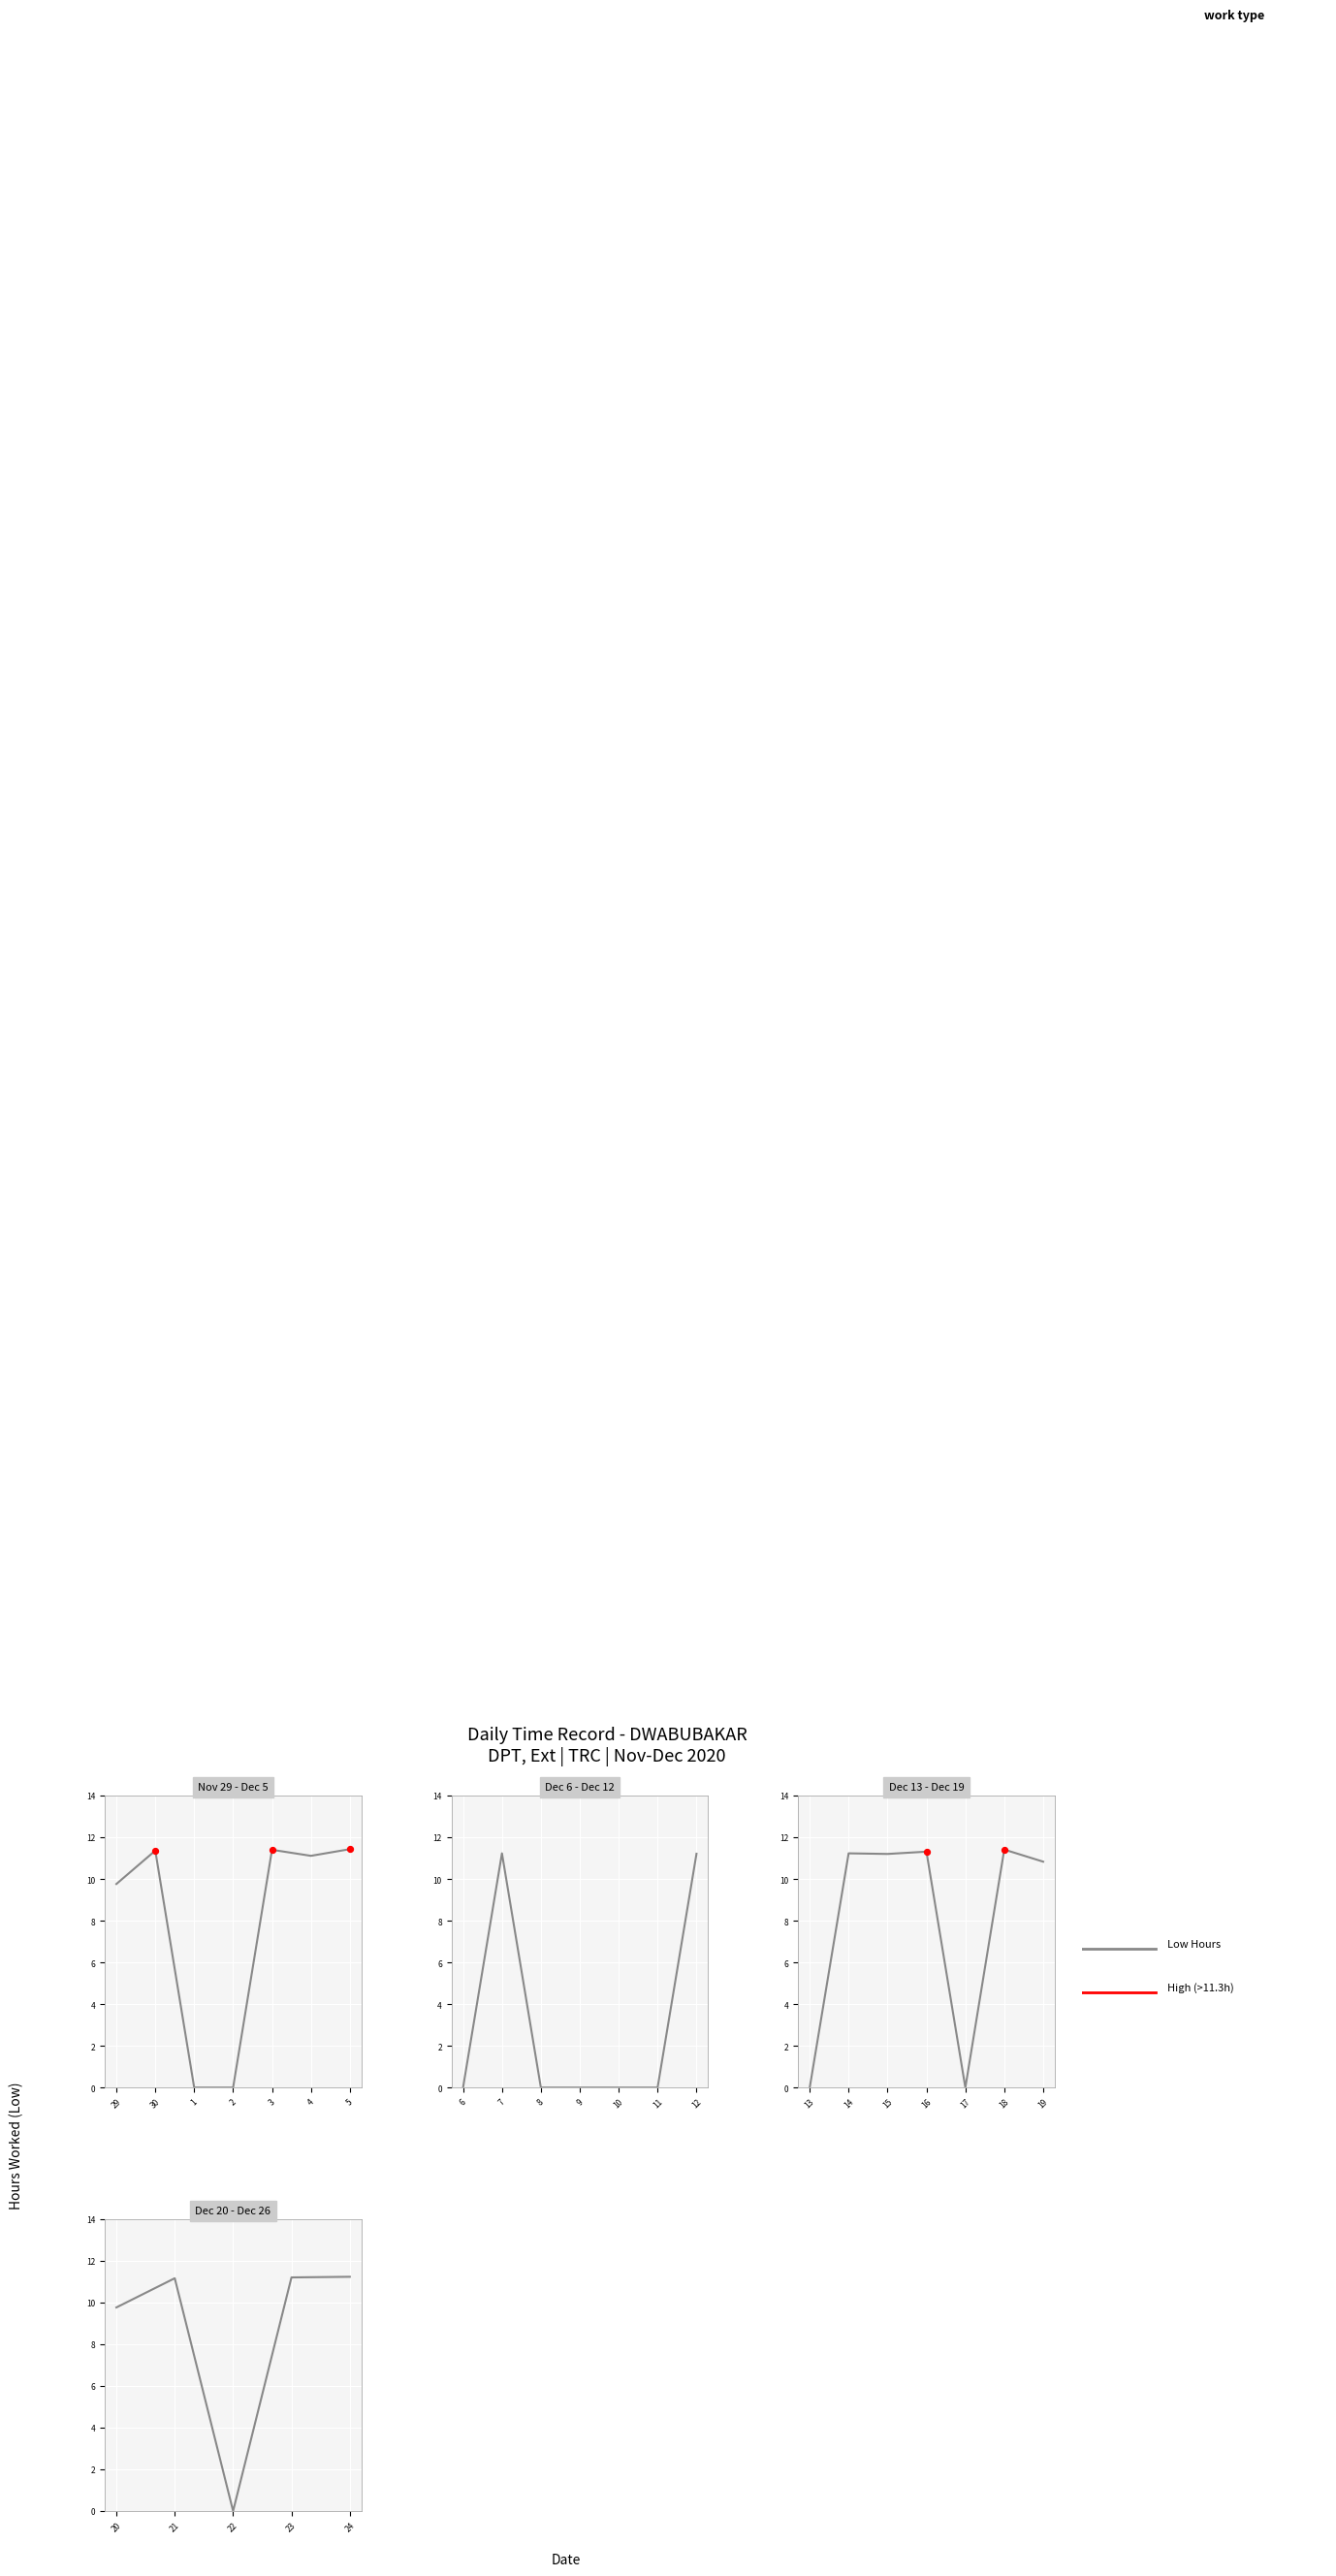

What is the change in value from 5-Sat to 15-Tue?

-0.2